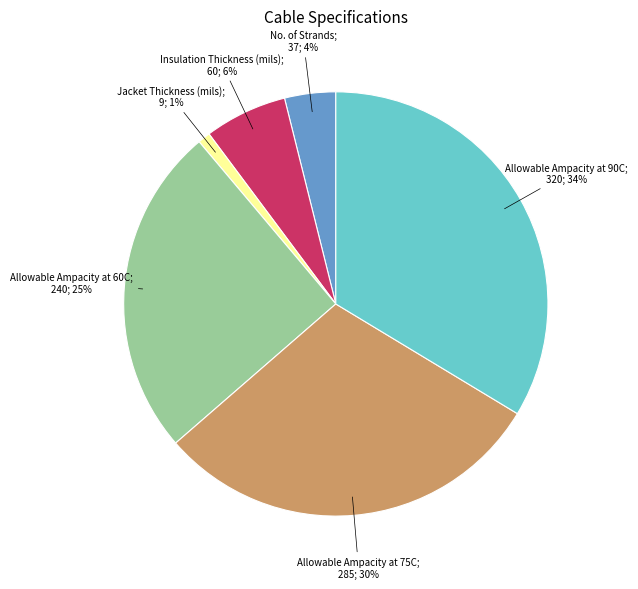

To the nearest percent, what is the average slice percentage?

17%